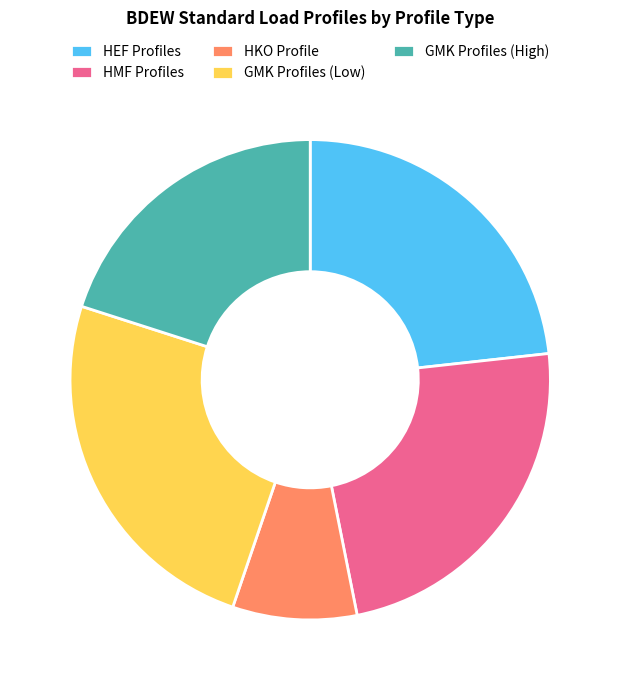

True or false: GMK Profiles (Low) accounts for 25% of the total.

True